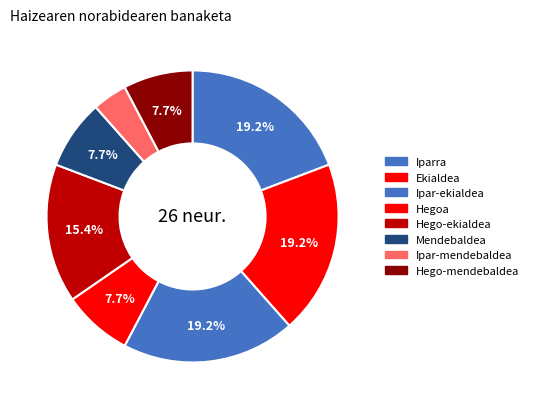

How many segments does this pie chart have?

8